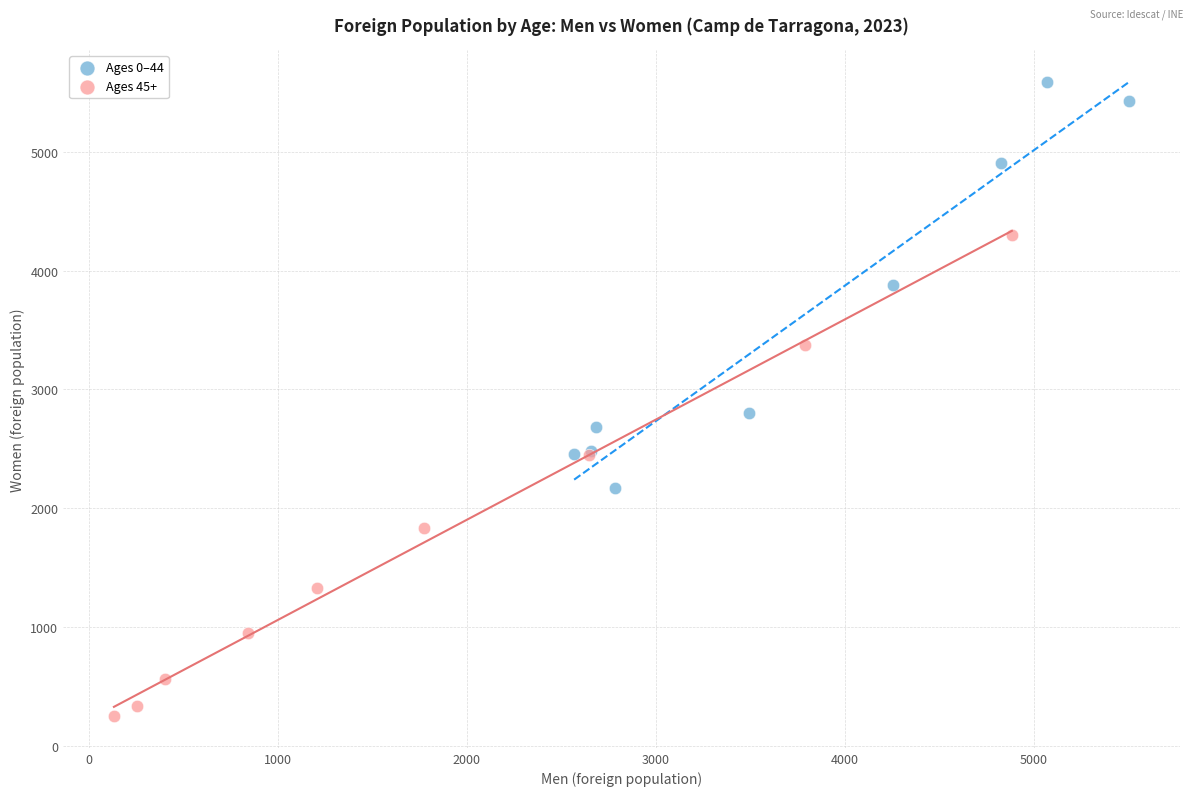

Which series has the widest spread of Y values?

Ages 45+